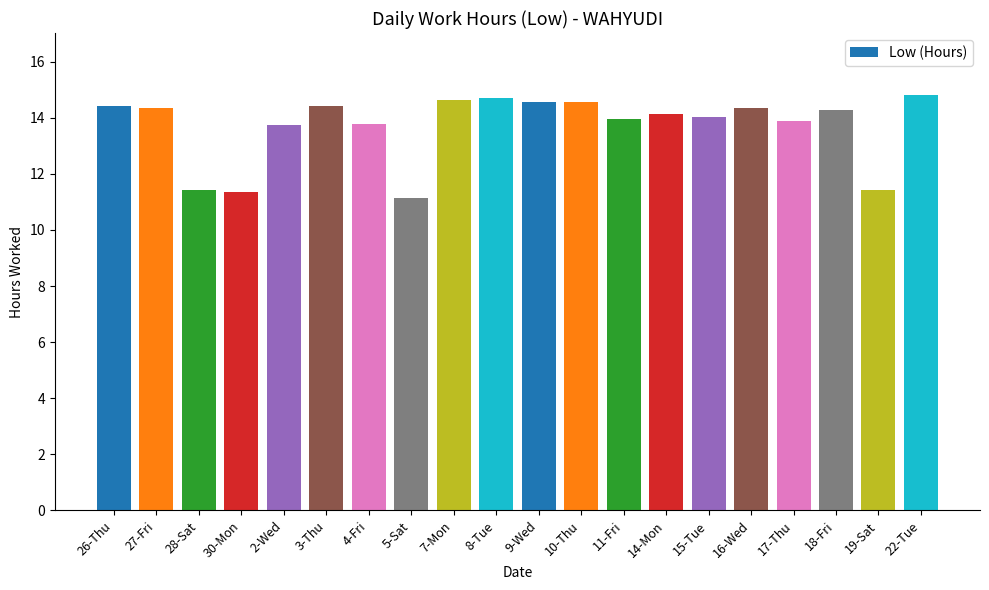

Count the number of categories in the chart.

20